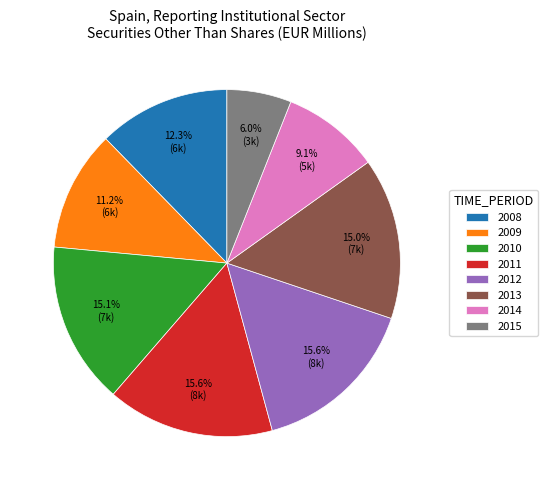

To the nearest percent, what portion does 2009 represent?

11%